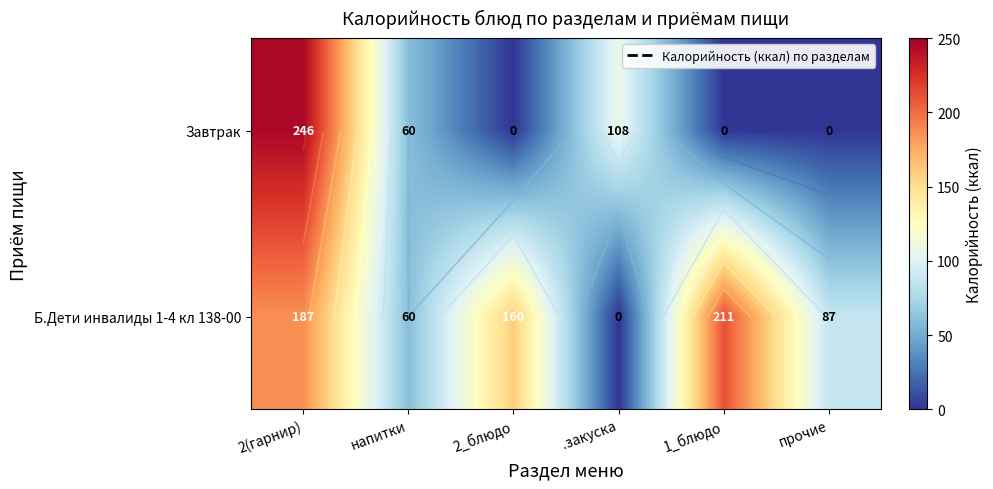

How many data points in Б.Дети инвалиды 1-4 кл 138-00 are above 159?

3